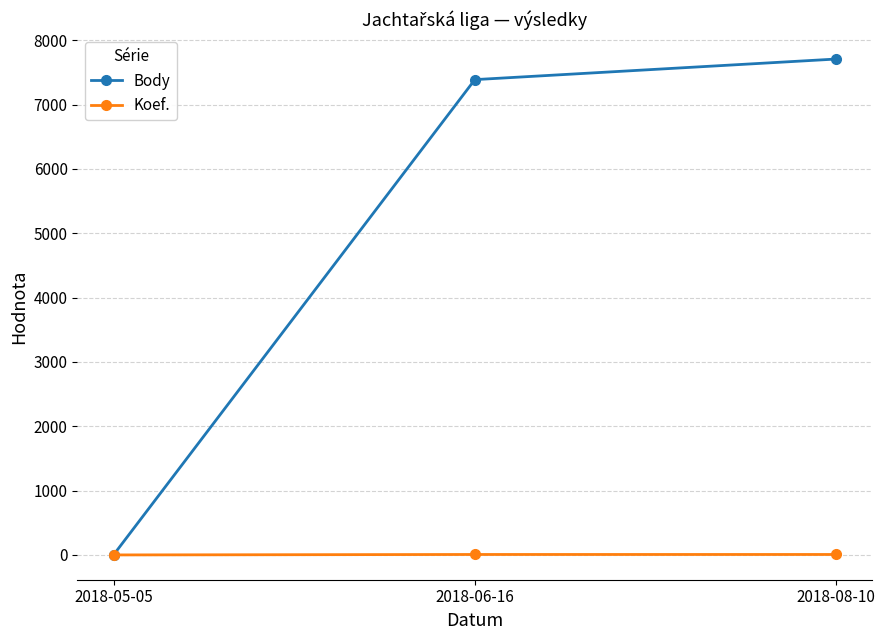

Which series changed the most between 2018-05-05 and 2018-08-10?

Body